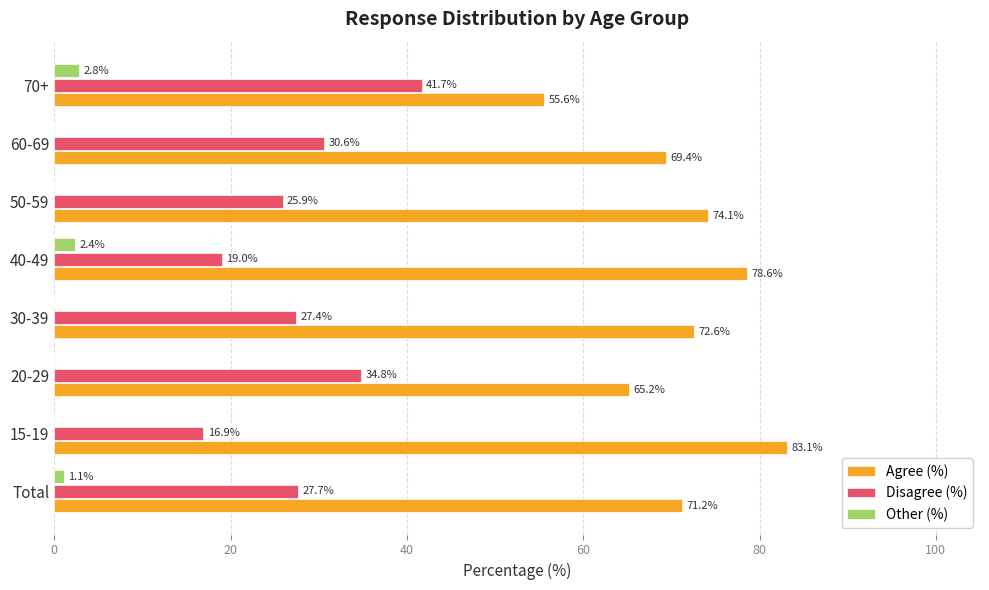

At which category is the sum across all series the highest?

70+